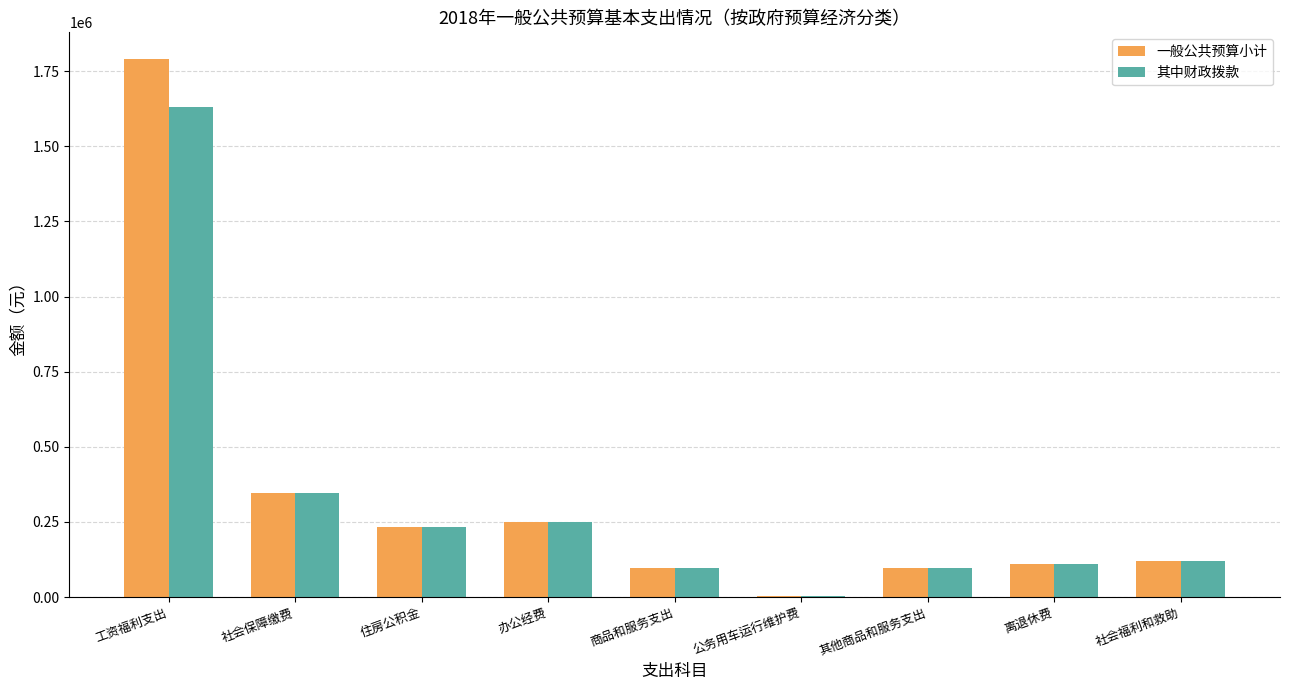

Is it true that 一般公共预算小计 equals 1026591.8 at 工资福利支出?

False